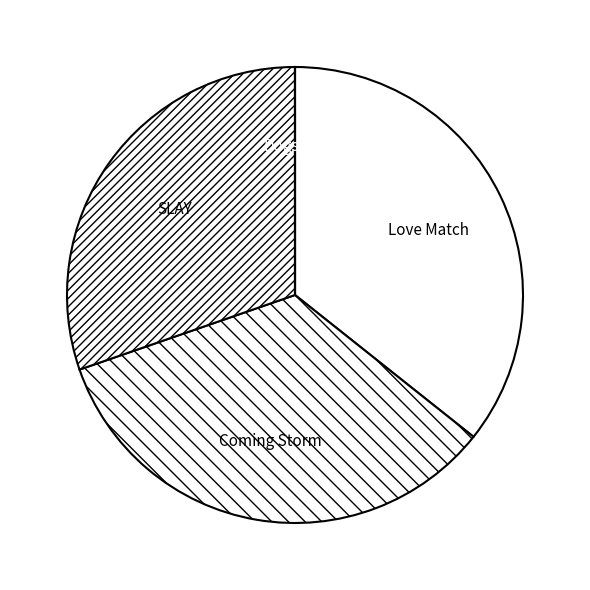

Do Coming Storm and Love Match together represent more than half of the pie?

Yes